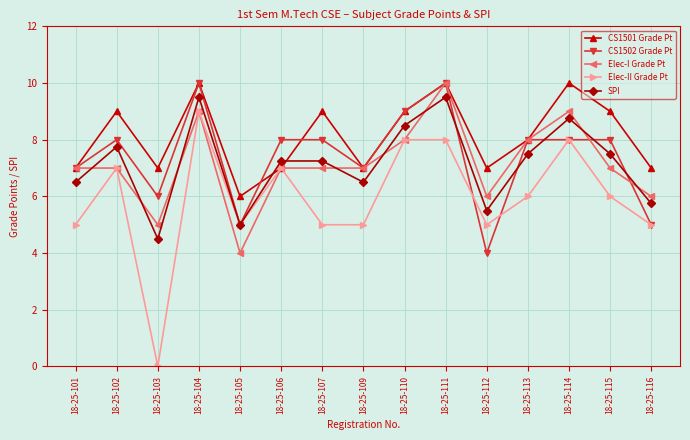

How many series are shown in this chart?

5